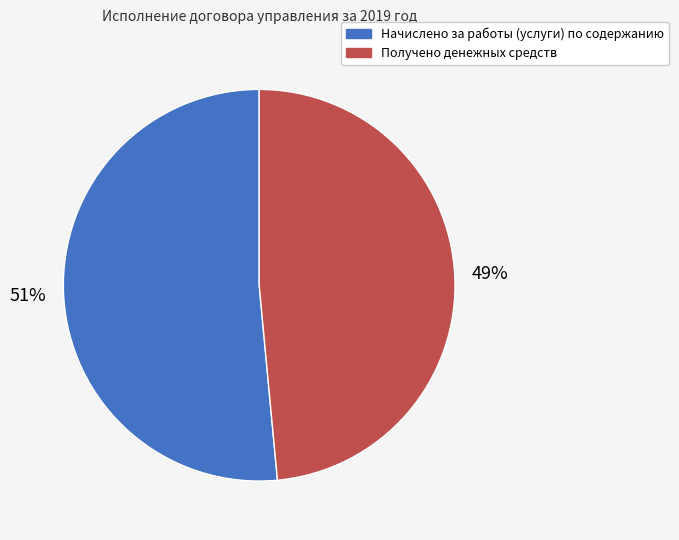

To the nearest percent, what is the average slice percentage?

50%